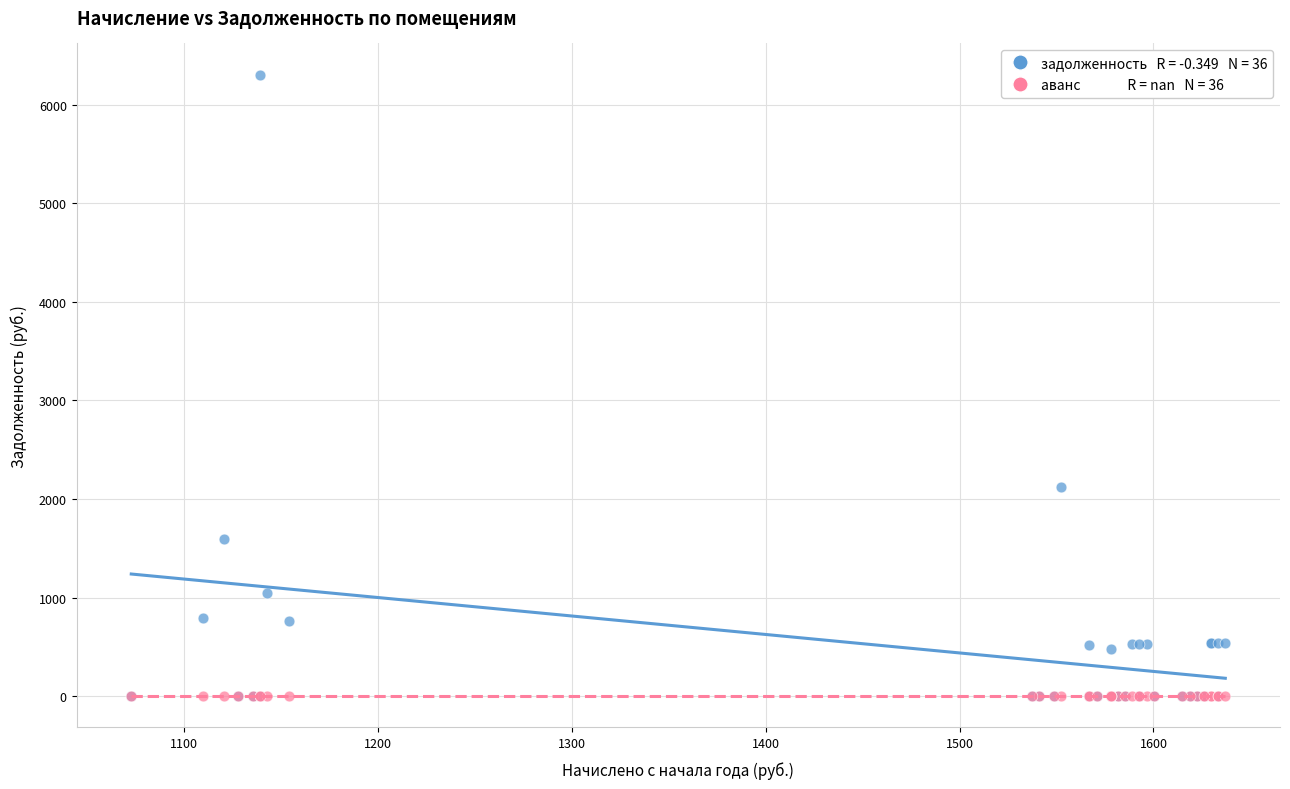

Across all series, what Y value is closest to 3152?

2118.3